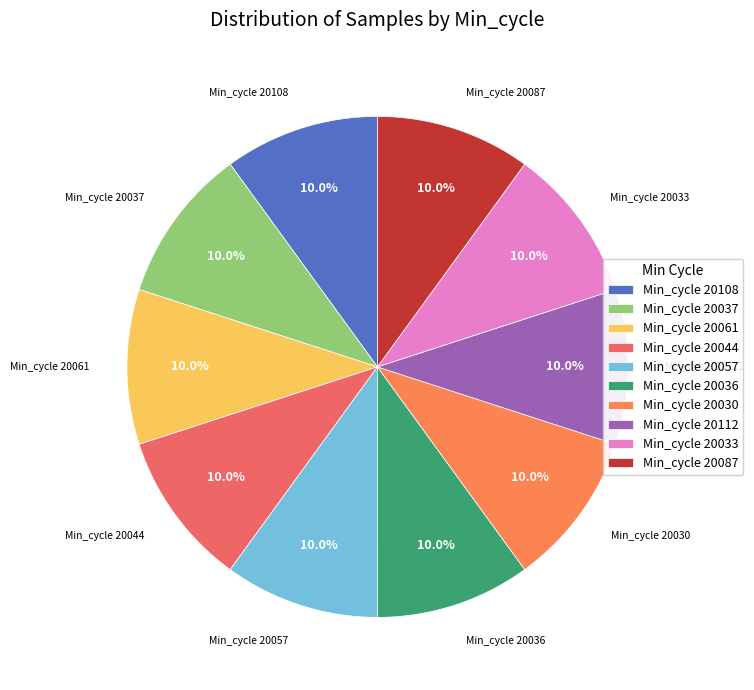

What is the total percentage of Min_cycle 20036 and Min_cycle 20044?

20.0%